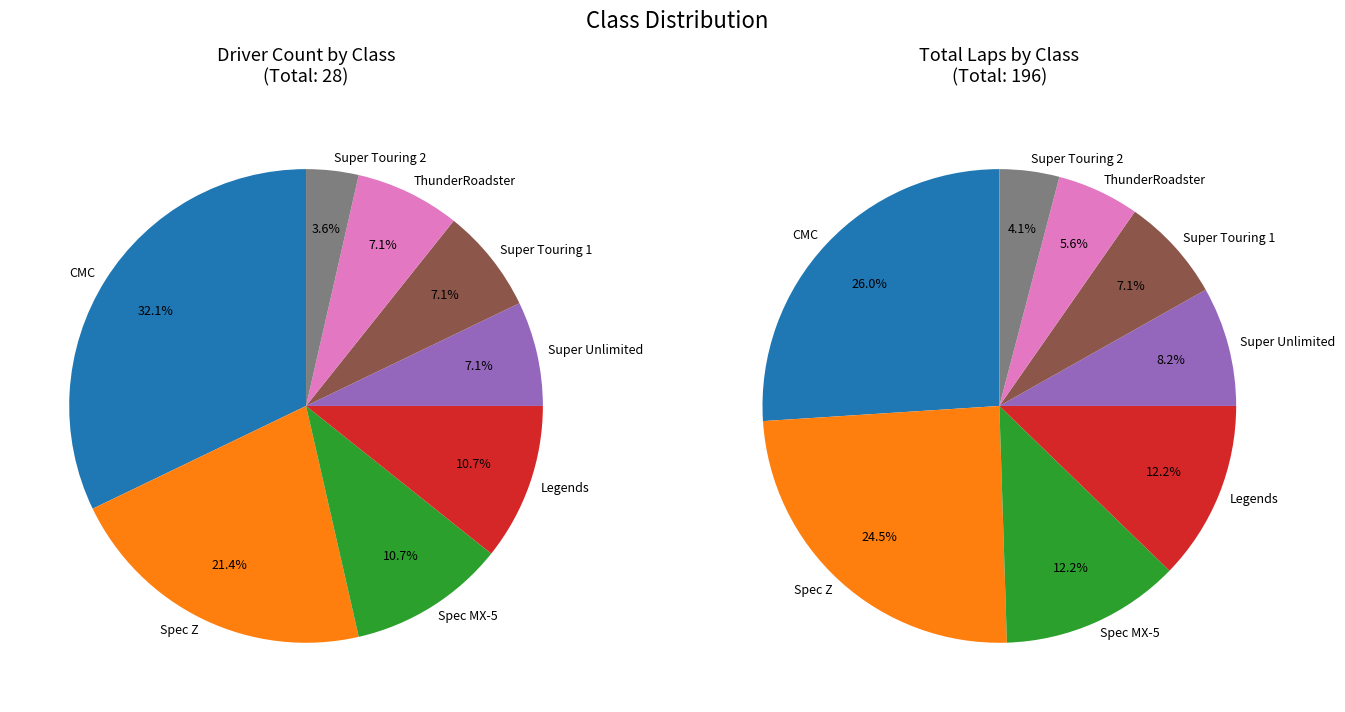

How much of the chart is everything except CMC?

67.9%